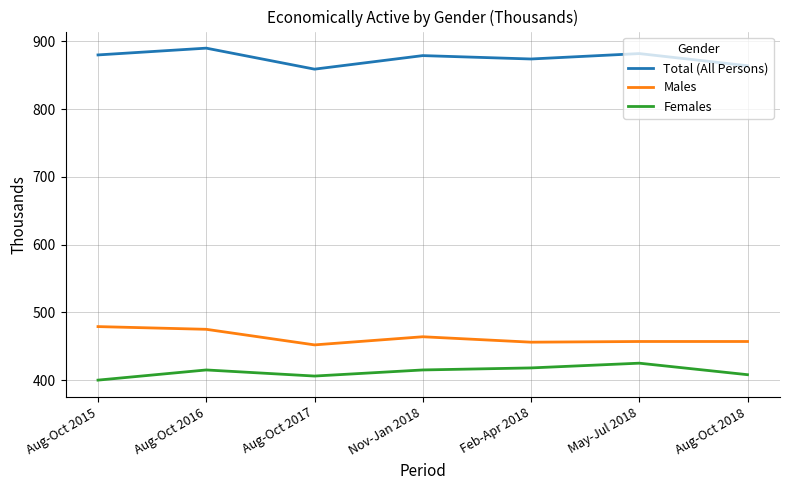

Read the Females value at Feb-Apr 2018, to the nearest 5.

420